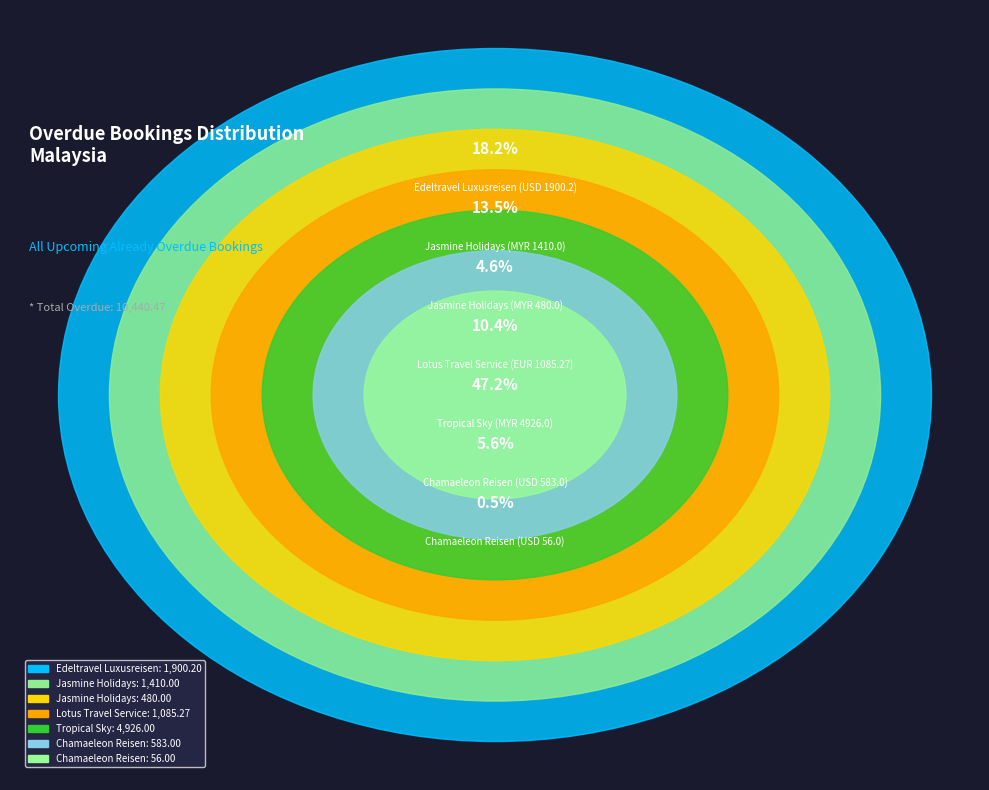

Which slice is the largest?

Tropical Sky
(MYR 4926.0)